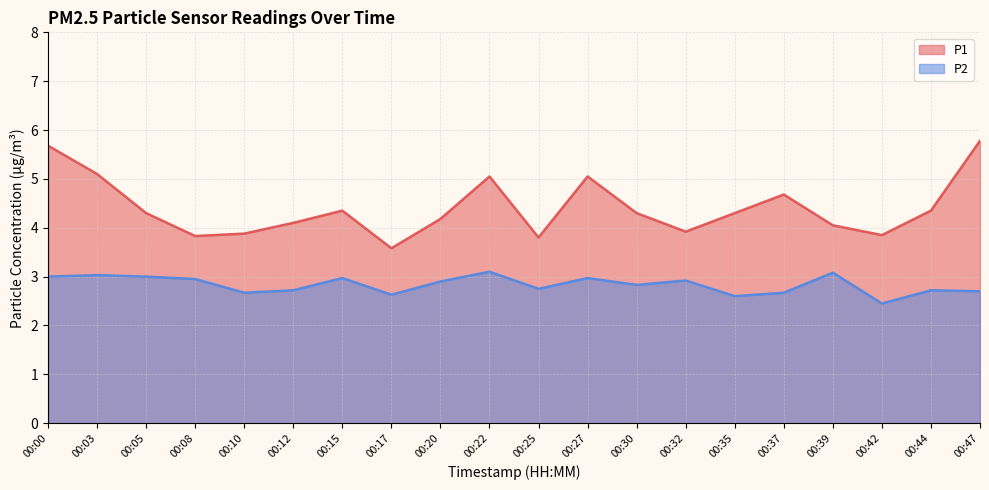

Rank the series by their maximum value, from highest to lowest.

P1, P2